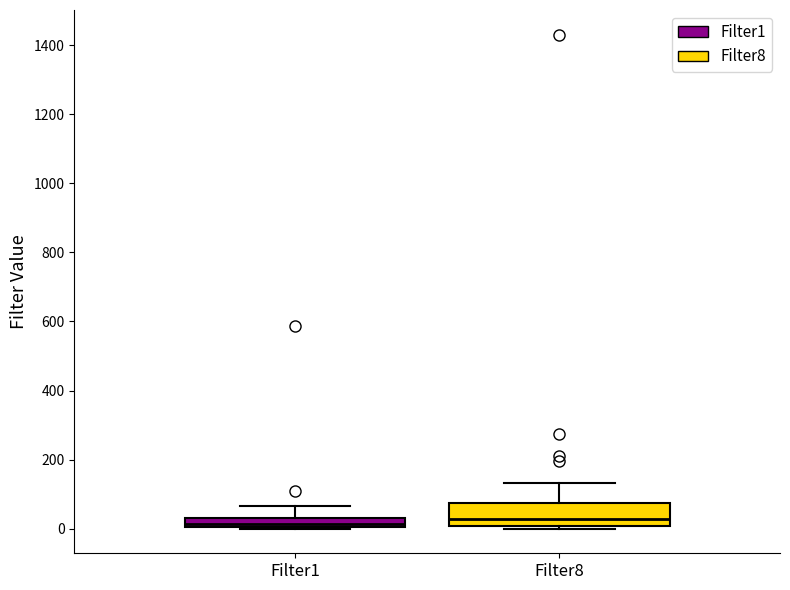

Comparing the boxes themselves (not the whiskers), which one is the tallest?

Filter8